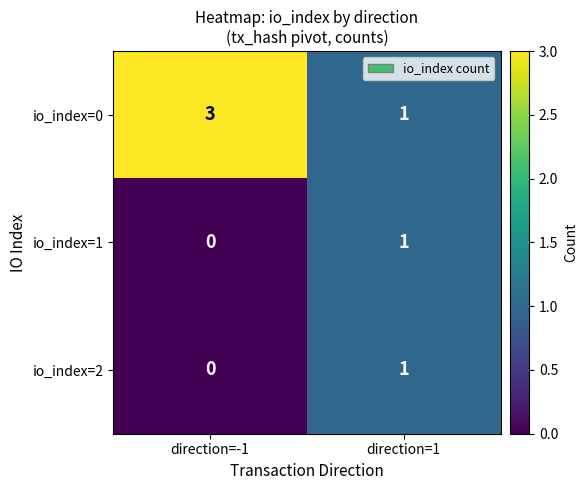

Which series changed the most between direction=-1 and direction=1?

io_index=0